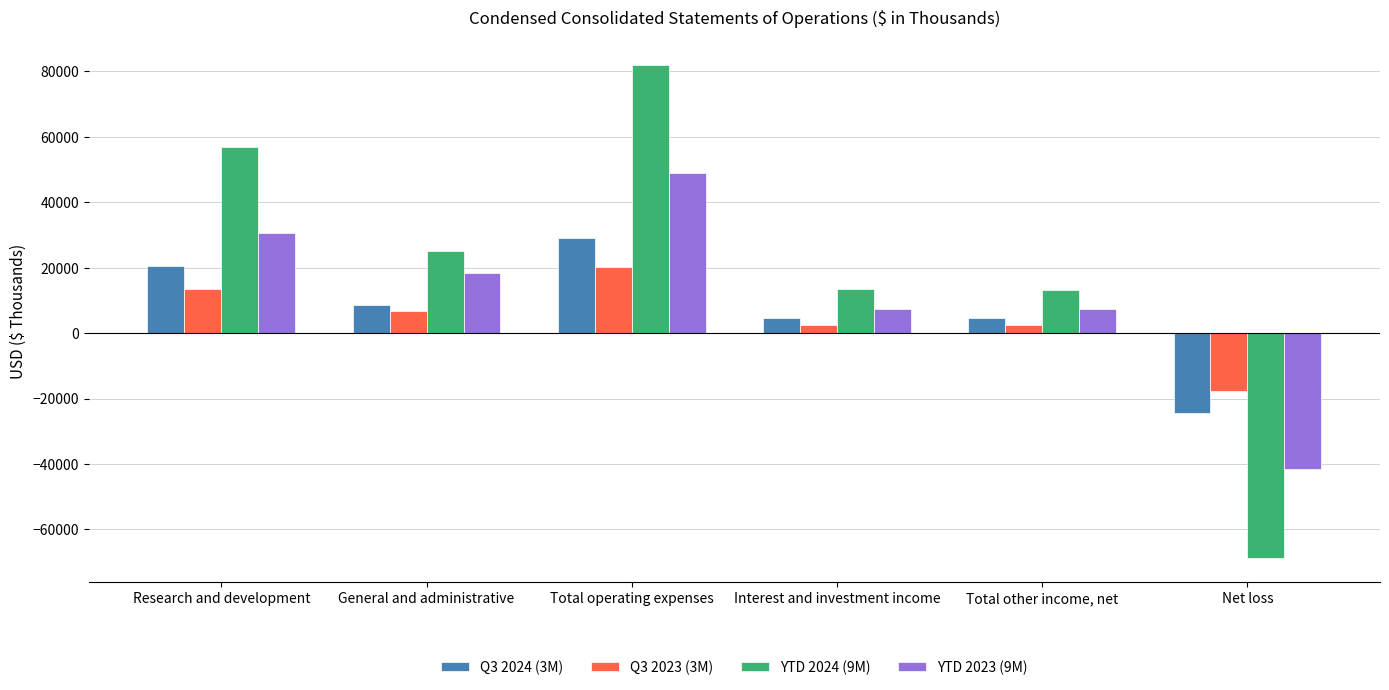

What is the difference between the maximum and minimum values in the Q3 2024 (3M) series?

53548